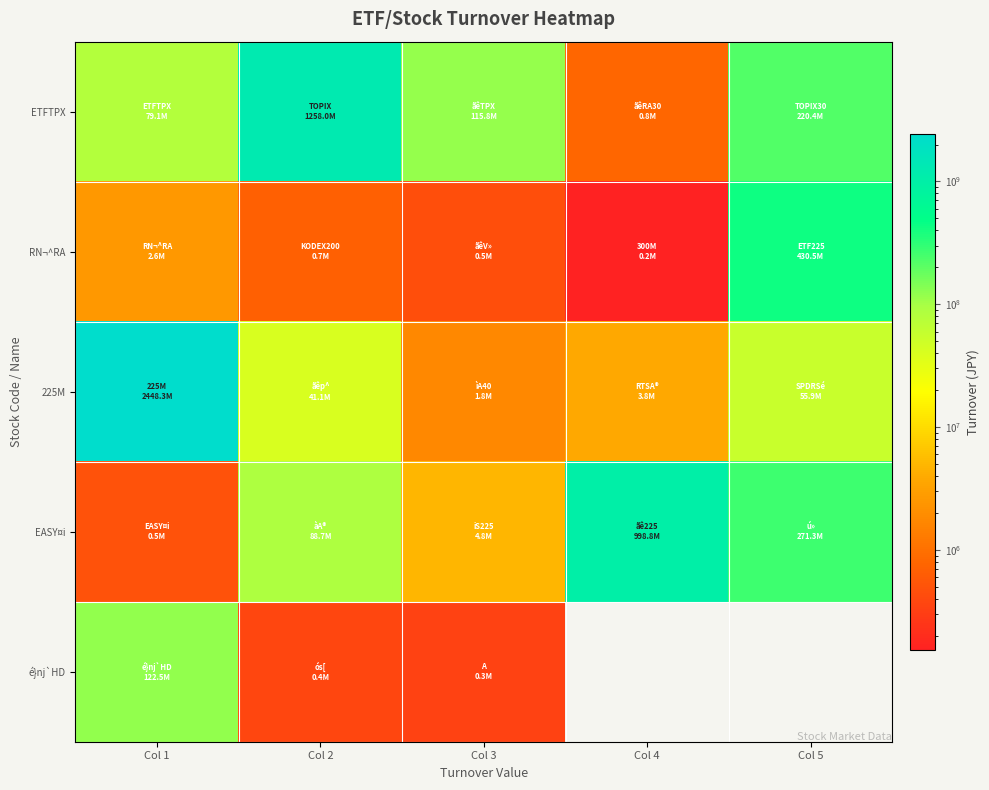

Where does the ETFTPX series first go above 115835000?

Col 2